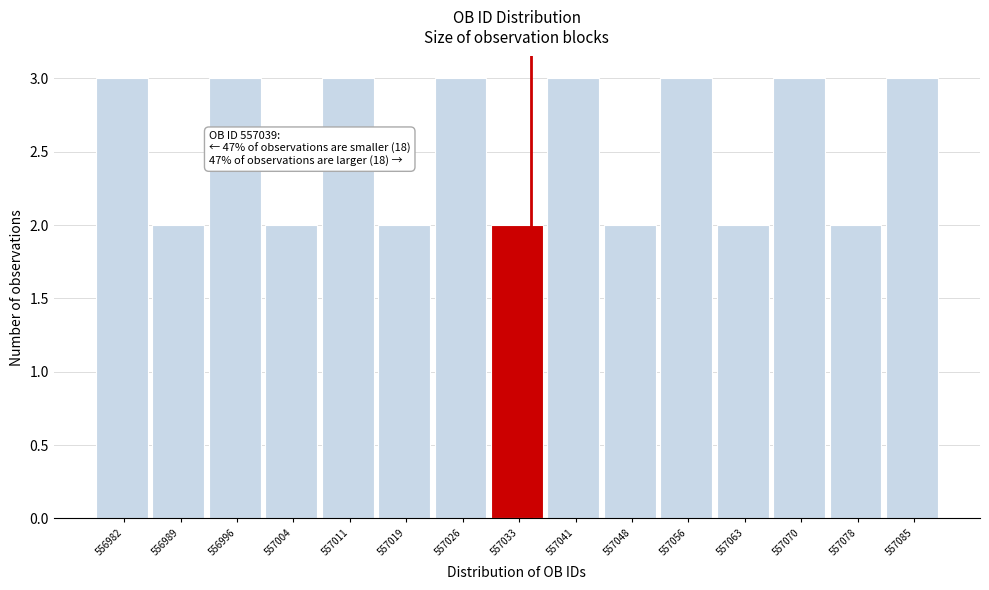

Reading left to right, what are all the values shown in this chart?

556982=3	556989=2	556996=3	557004=2	557011=3	557019=2	557026=3	557033=2	557041=3	557048=2	557056=3	557063=2	557070=3	557078=2	557085=3